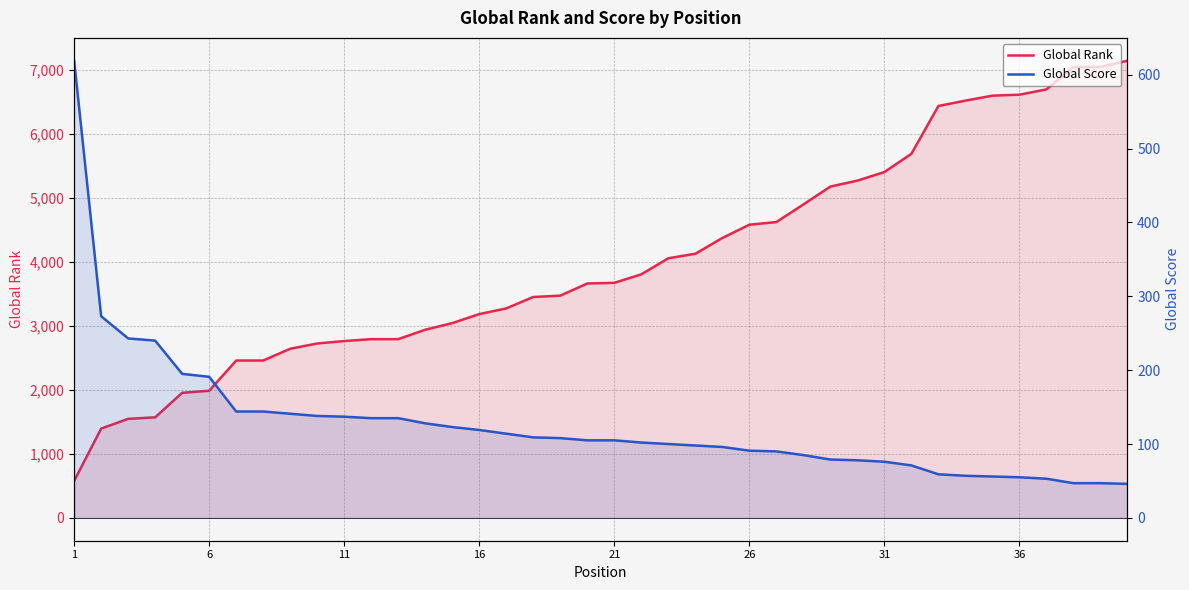

True or false: Global Rank and Global Score cross at least once.

True